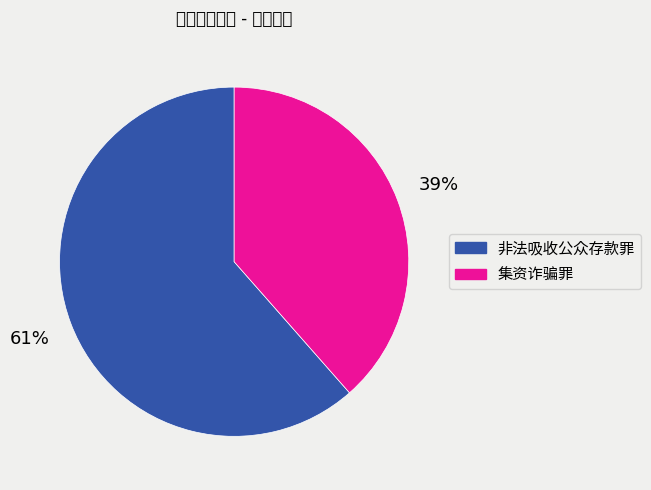

Do 集资诈骗罪 and 非法吸收公众存款罪 together represent more than half of the pie?

Yes